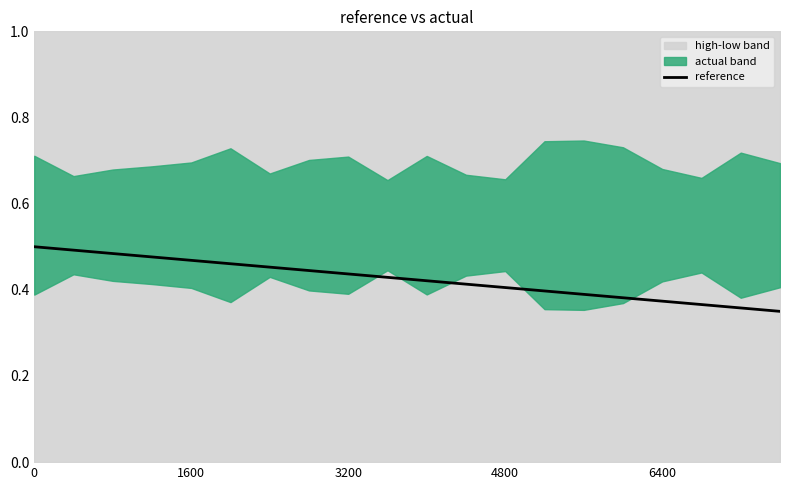

Count the number of categories in the chart.

20